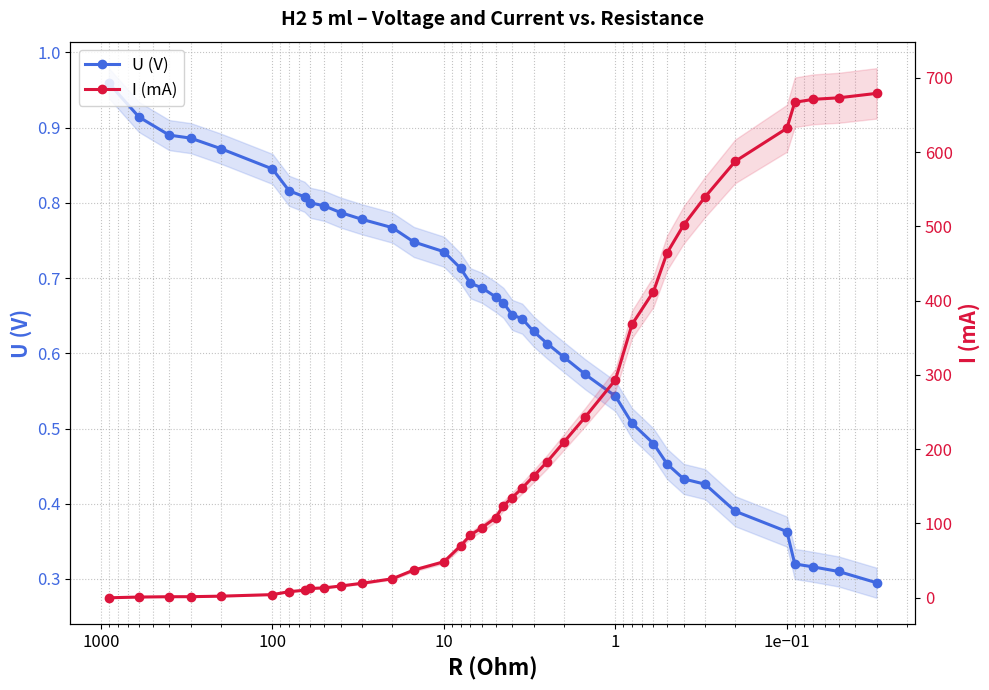

True or false: U (V) and I (mA) cross at least once.

True